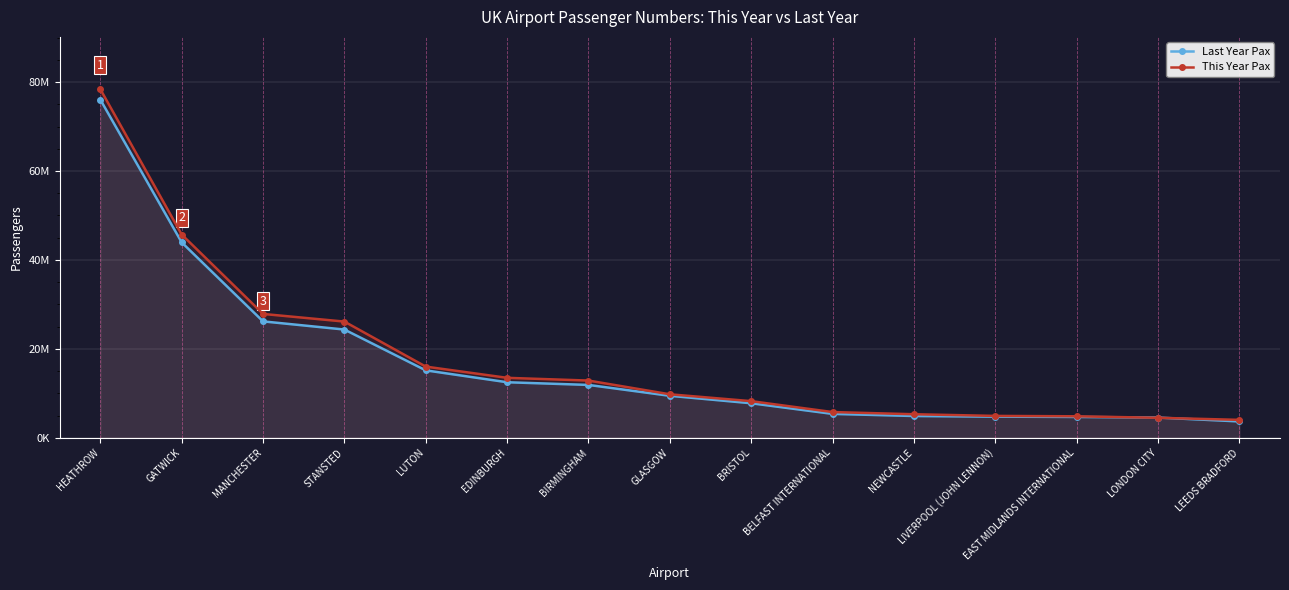

What is the minimum value for Last Year Pax?

3695269